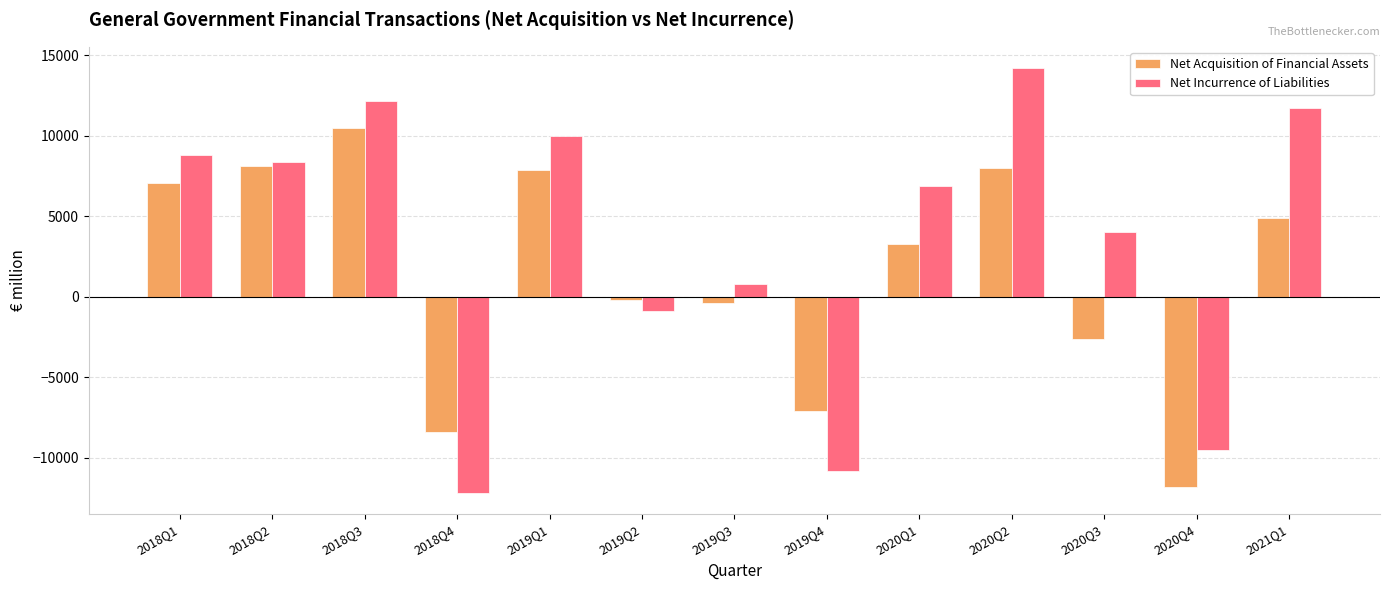

How many categories are shown in the chart?

13